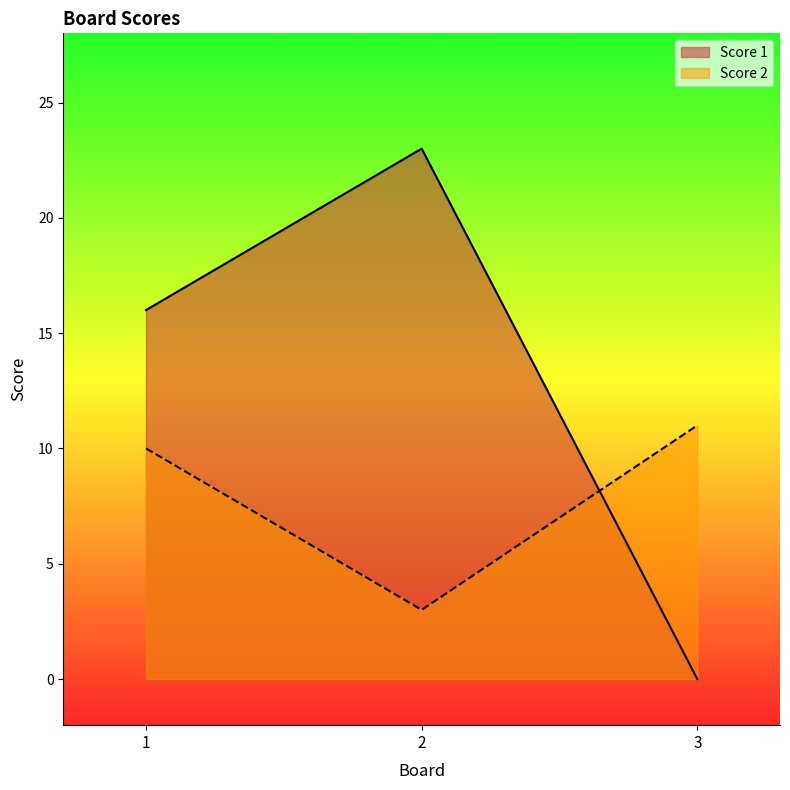

How many values in the Score 2 series exceed 10?

1